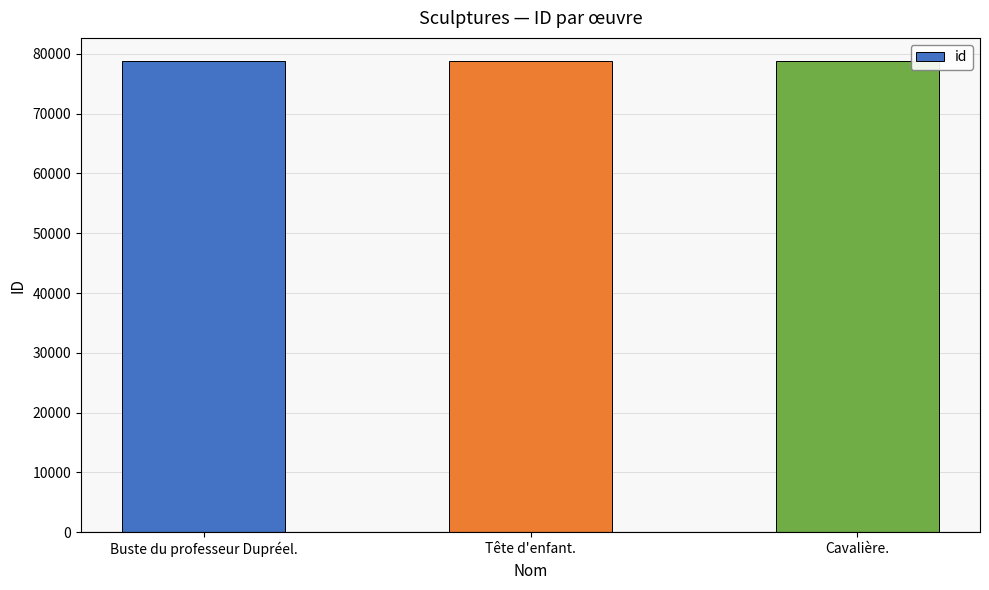

What is the average value?

78735